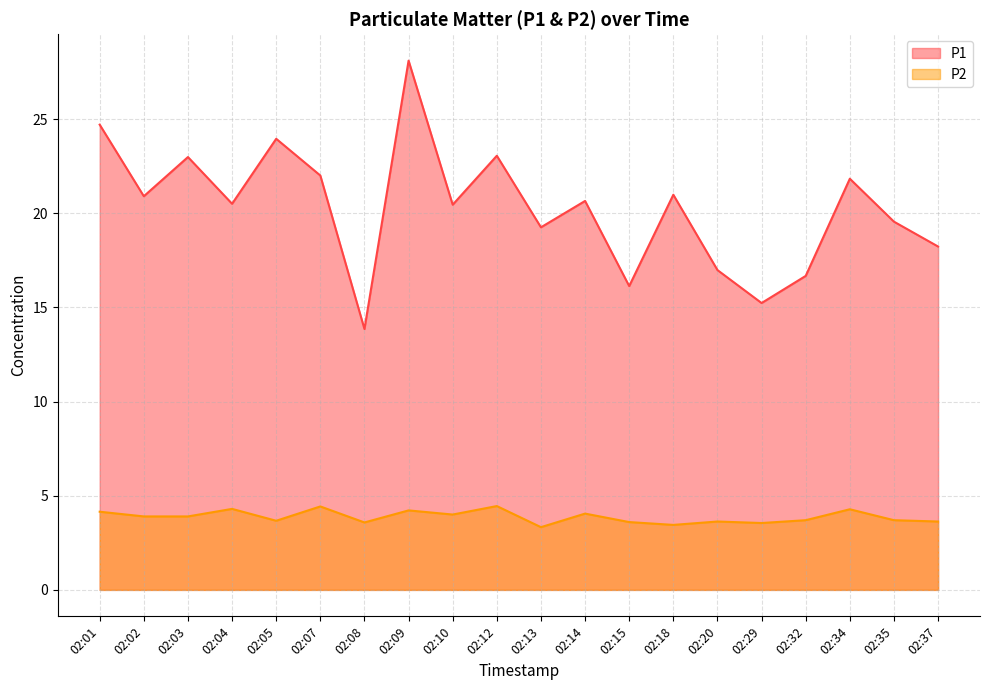

What are all the series names shown in the legend?

P1, P2